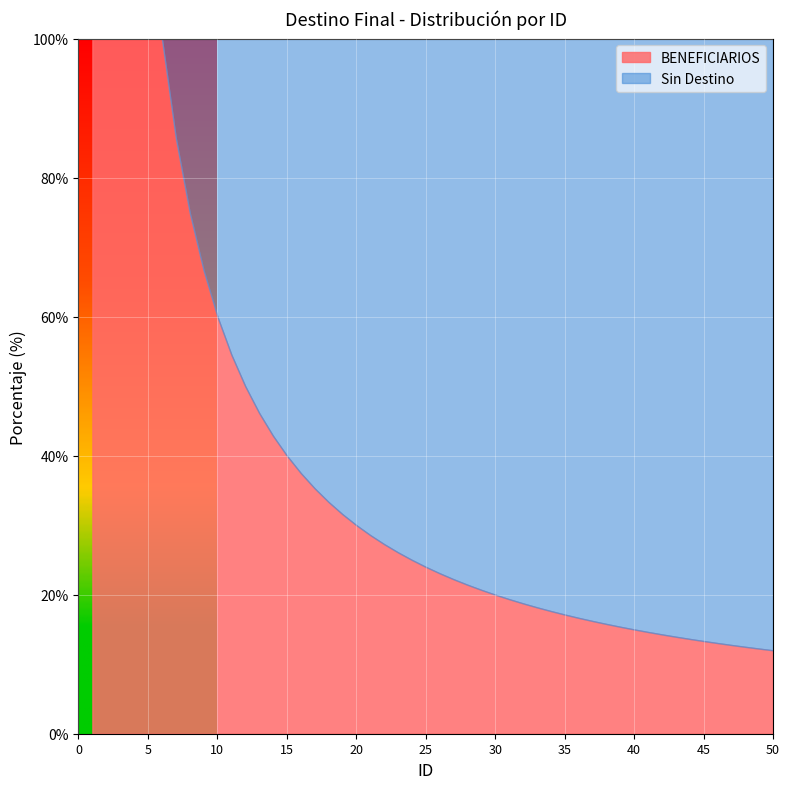

Rank the series by their average value, from lowest to highest.

BENEFICIARIOS, Sin Destino